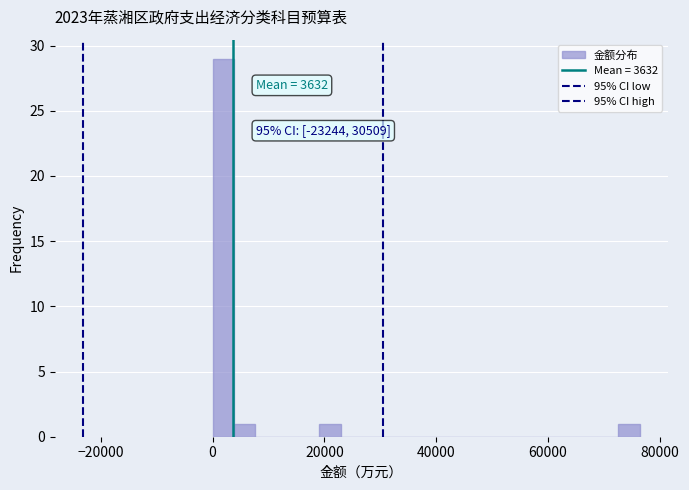

Around what value on the x-axis is the tallest bar? Give the approximate position of its centre, as read against the axis.

2000